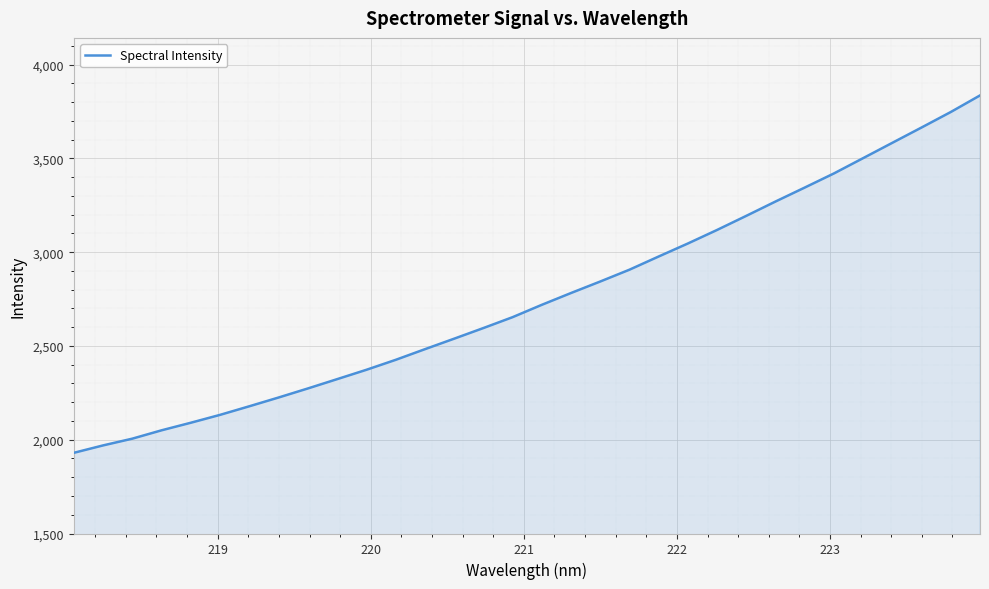

True or false: there are more than 0 points higher than both neighbors.

False